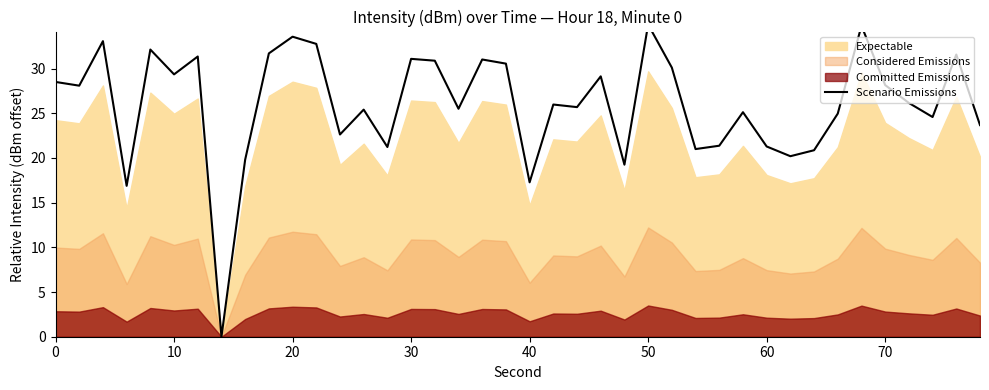

What is the sum of all values?

1041.6